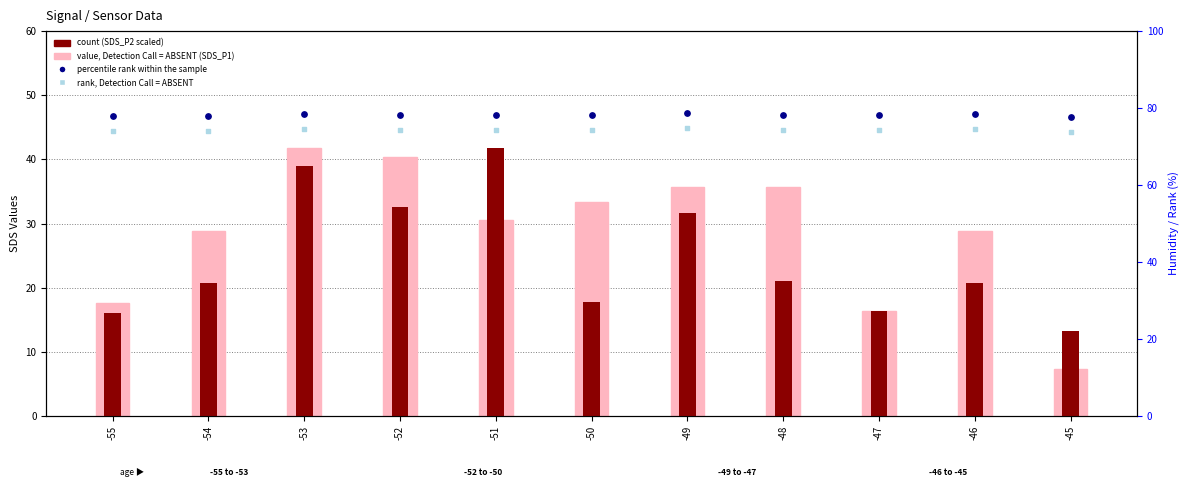

Which series reaches the minimum Y coordinate?

SDS_P1 (value, Det=ABSENT)